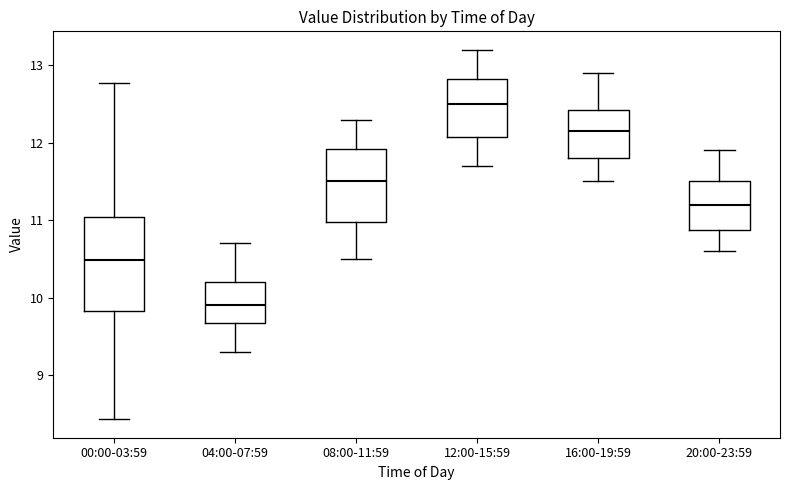

Which box is the tallest, from its lower edge to its upper edge?

00:00-03:59